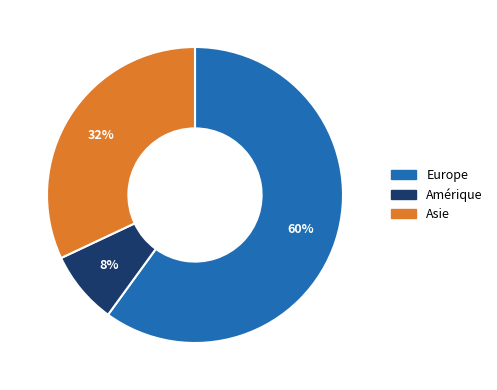

To the nearest percent, what is the average slice percentage?

33%